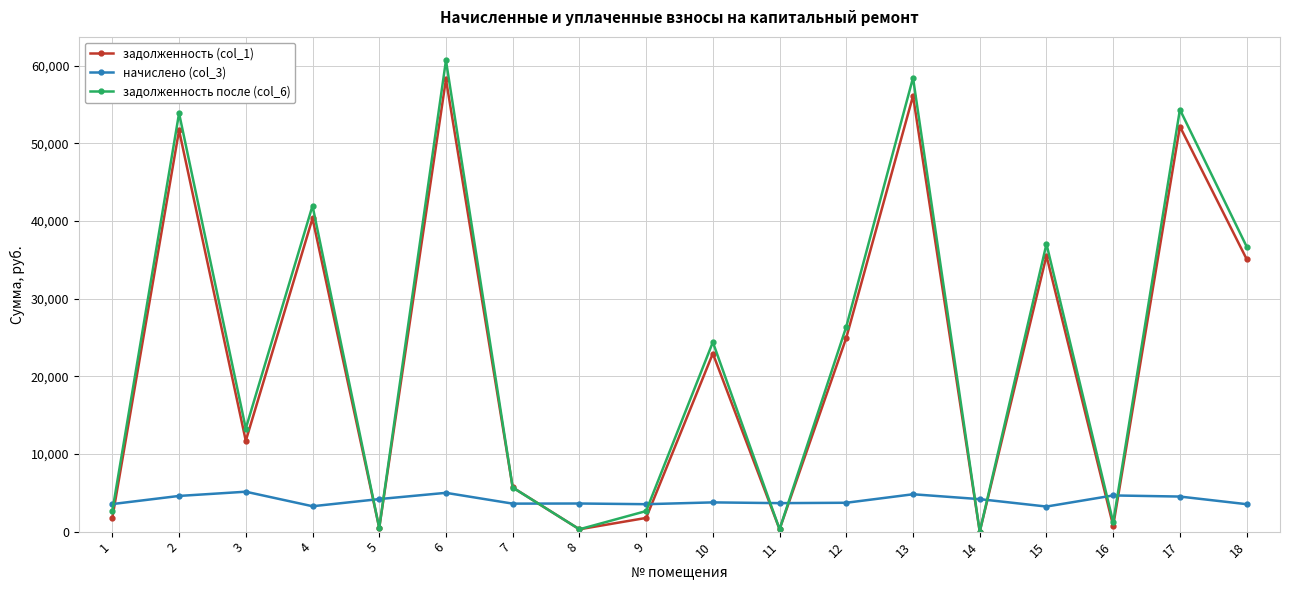

What is the sum of the задолженность (col_1) values at 4 and 14?

40330.0